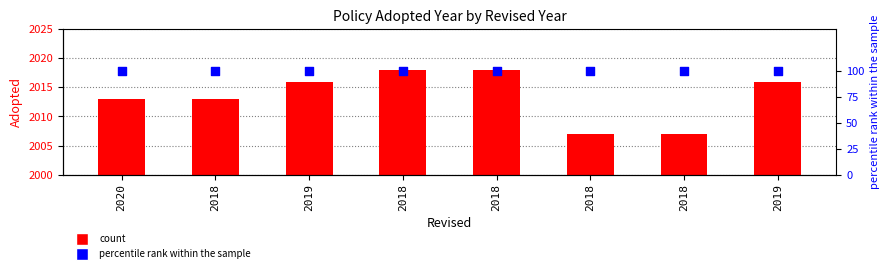

Which series contains the highest Y value?

Adopted